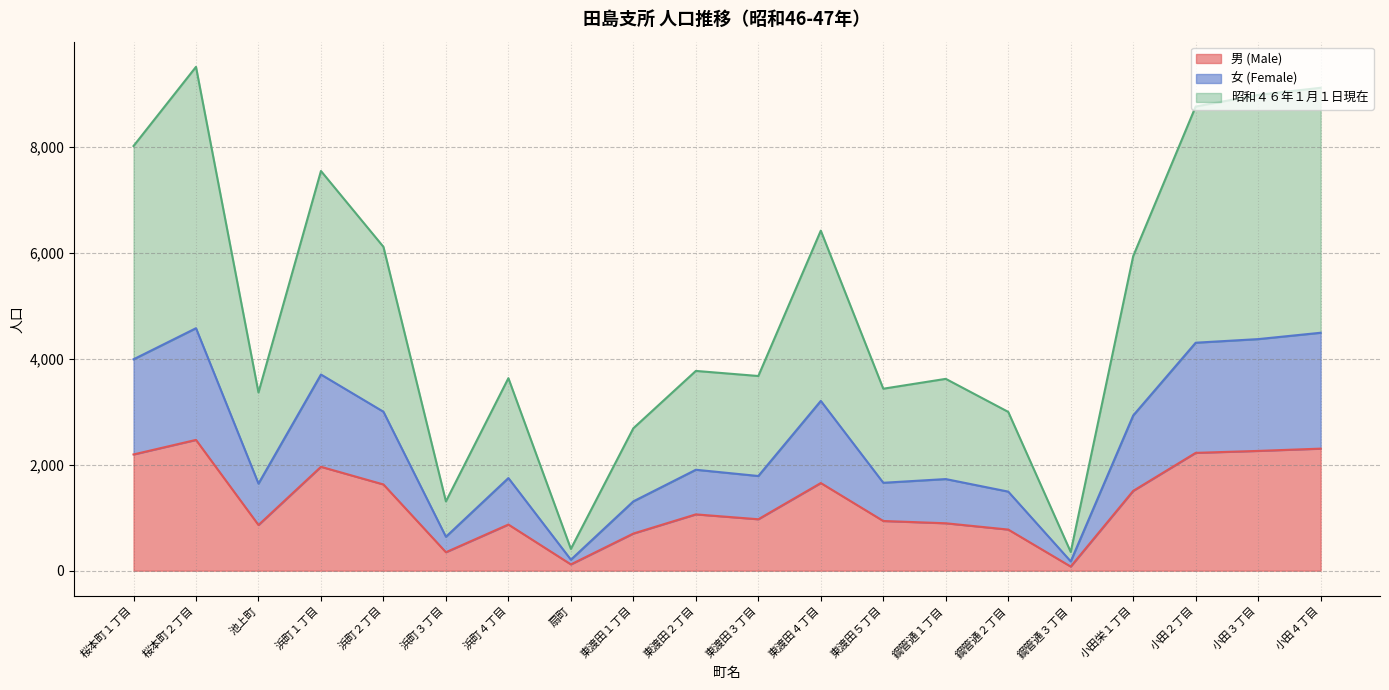

At which category is the sum across all series the highest?

桜本町２丁目